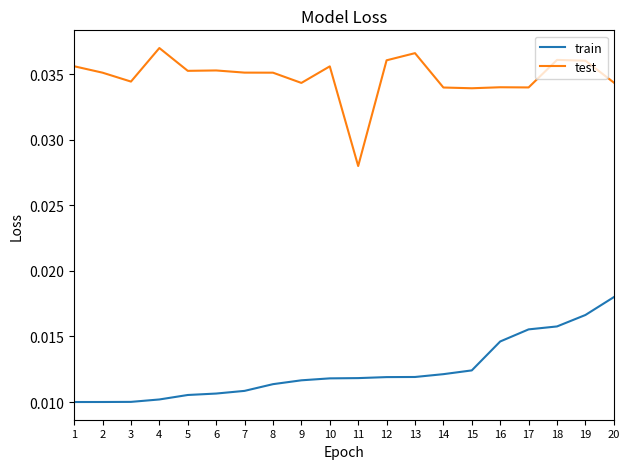

List the series in order of their overall mean, lowest first.

train, test